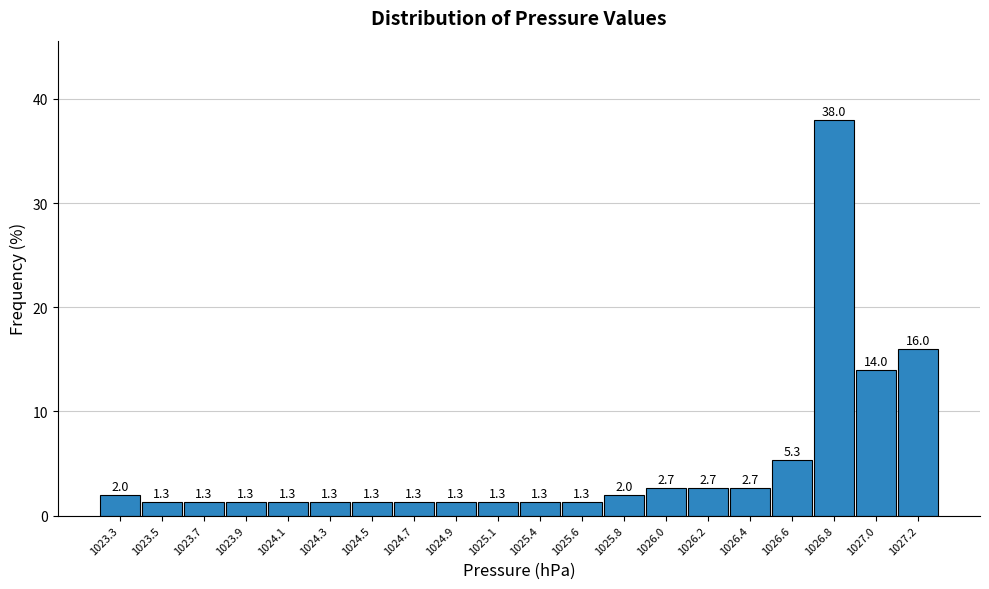

Reading left to right, extract all data points from this chart.

1023.3=2.0	1023.5=1.3	1023.7=1.3	1023.9=1.3	1024.1=1.3	1024.3=1.3	1024.5=1.3	1024.7=1.3	1024.9=1.3	1025.1=1.3	1025.4=1.3	1025.6=1.3	1025.8=2.0	1026.0=2.7	1026.2=2.7	1026.4=2.7	1026.6=5.3	1026.8=38.0	1027.0=14.0	1027.2=16.0